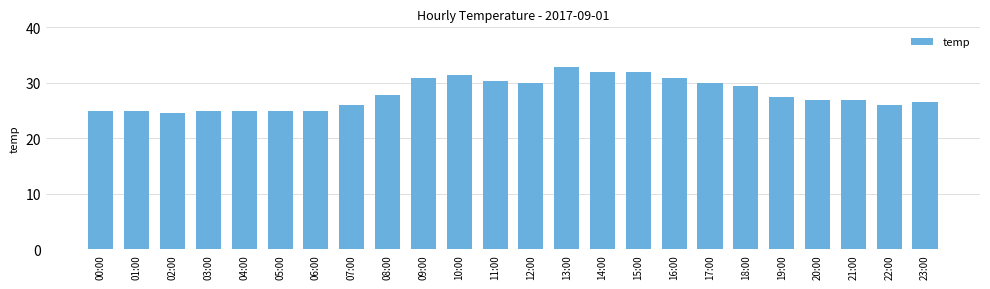

What is the ratio of the value at 07:00 to the value at 08:00?

0.9